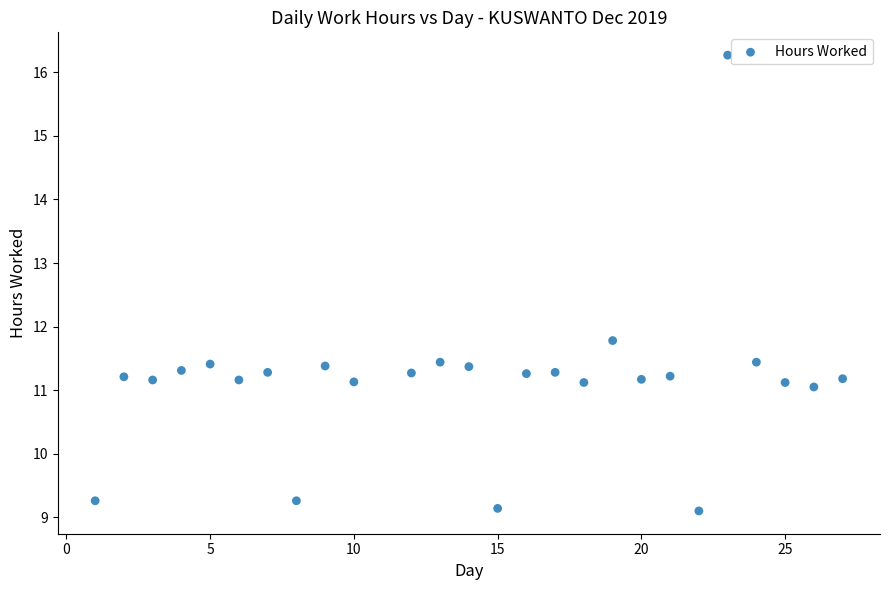

What is the range of X values (max minus min)?

26.0